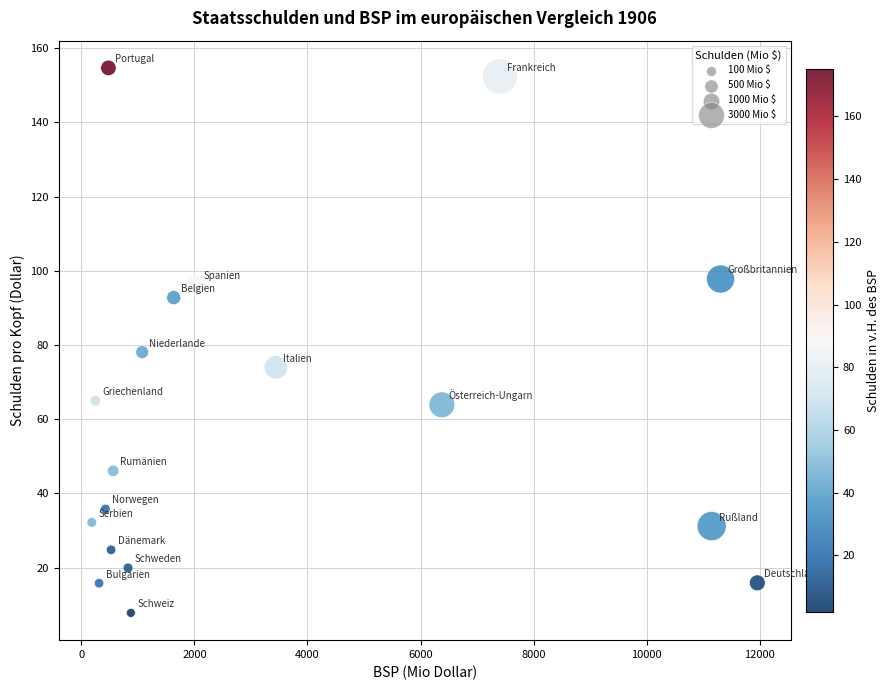

What Y value in the scatter plot is closest to 81?

78.1